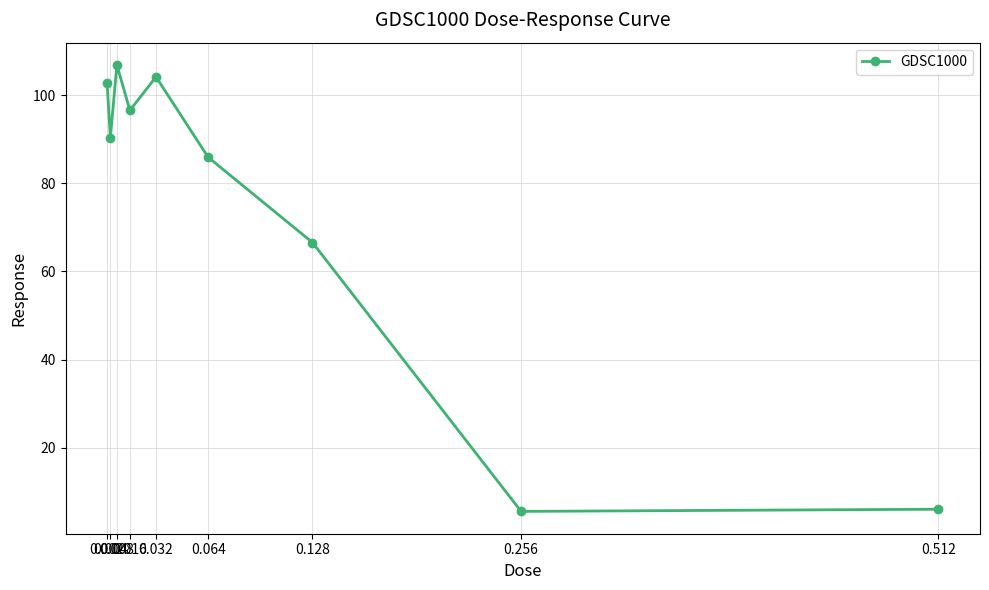

Where is the data nearest to the value 56?

0.128